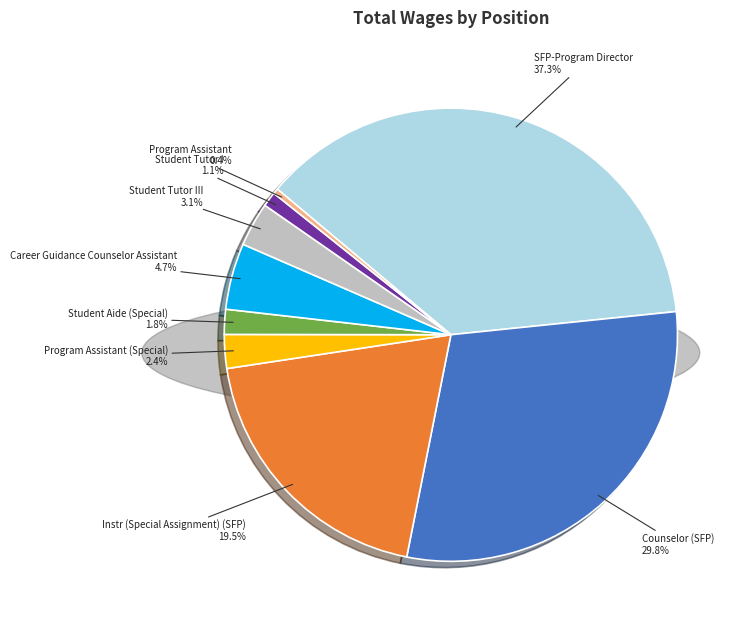

Is there a majority slice in this chart?

No